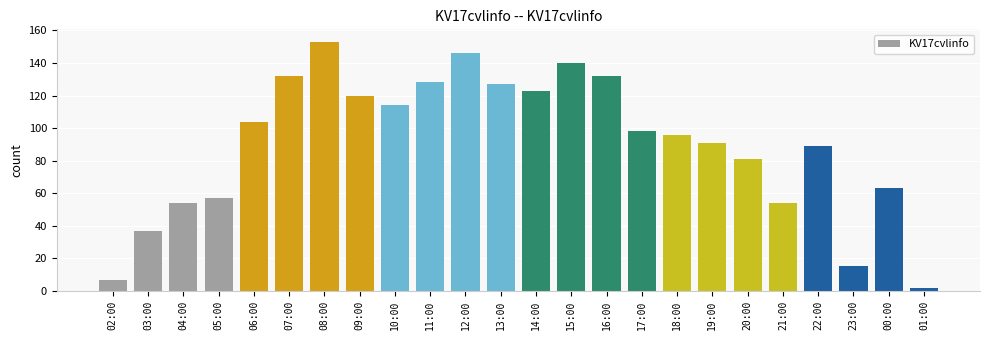

Reading right to left, extract all data points from this chart.

2	63	15	89	54	81	91	96	98	132	140	123	127	146	128	114	120	153	132	104	57	54	37	7